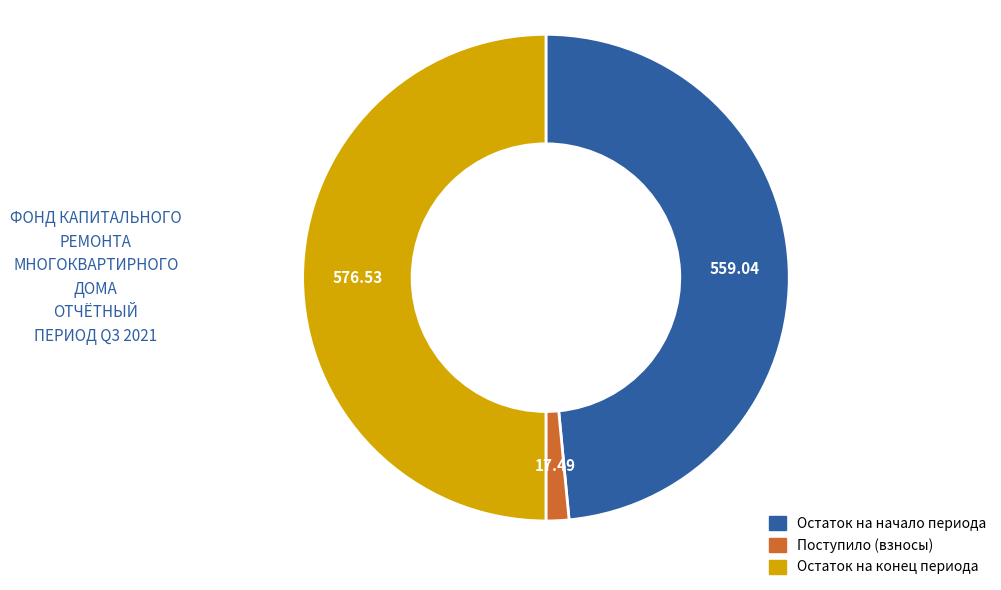

Between Поступило (взносы) and Остаток на начало периода, which is larger?

Остаток на начало периода